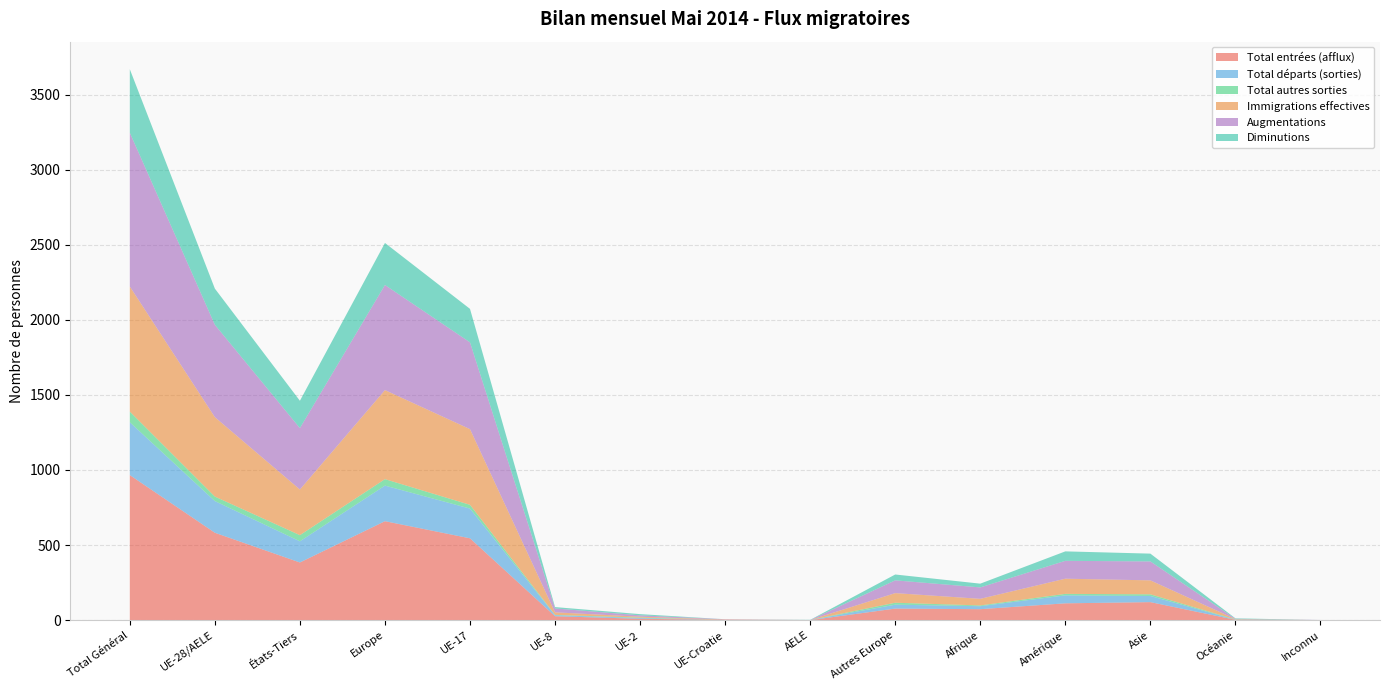

Reading left to right, extract all data points from this chart.

Total entrées (afflux): 966	582	384	659	545	26	9	2	0	77	73	112	120	2	0
Total départs (sorties): 352	211	141	237	198	7	5	0	1	26	20	53	41	1	0
Total autres sorties: 71	30	41	43	25	2	3	0	0	13	5	10	11	2	0
Immigrations effectives: 833	529	304	593	504	17	6	2	0	64	44	101	93	2	0
Augmentations: 1024	615	409	700	578	26	9	2	0	85	76	119	126	2	1
Diminutions: 423	241	182	280	223	9	8	0	1	39	25	63	52	3	0